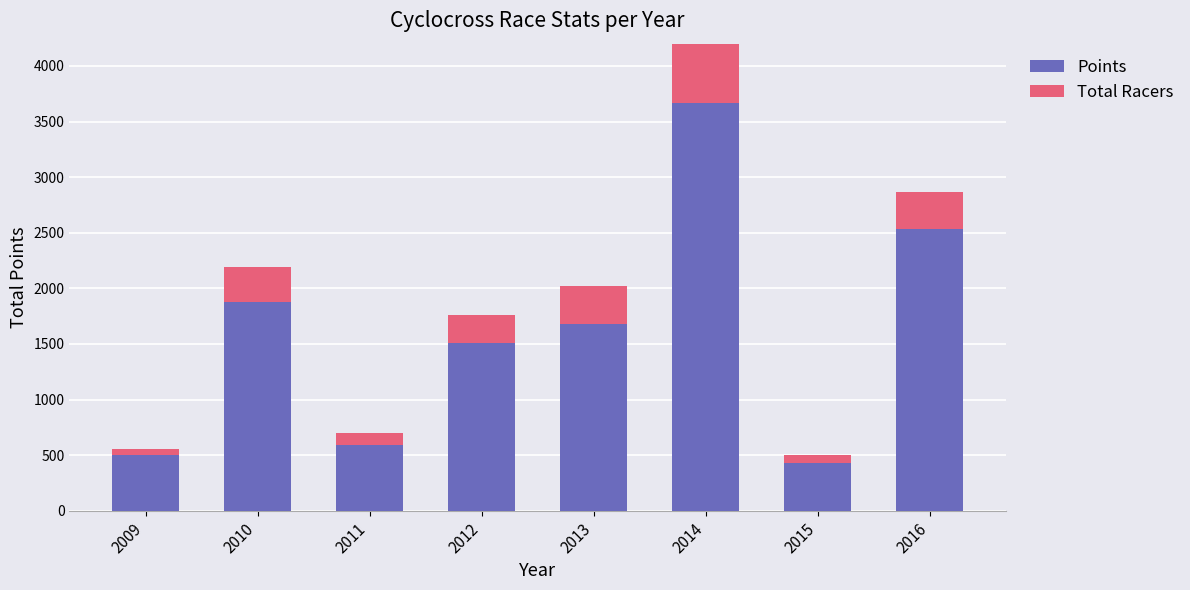

Read the Total Racers value at 2010.

314.0